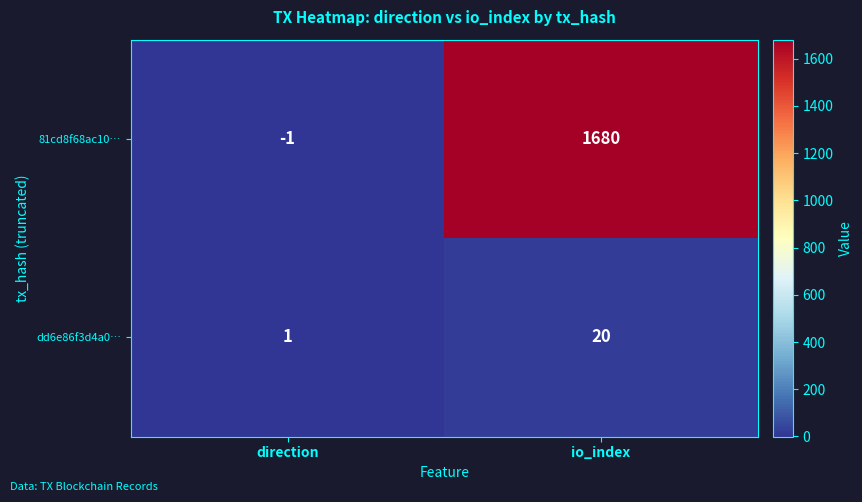

What is the difference between the highest and lowest values at direction?

2